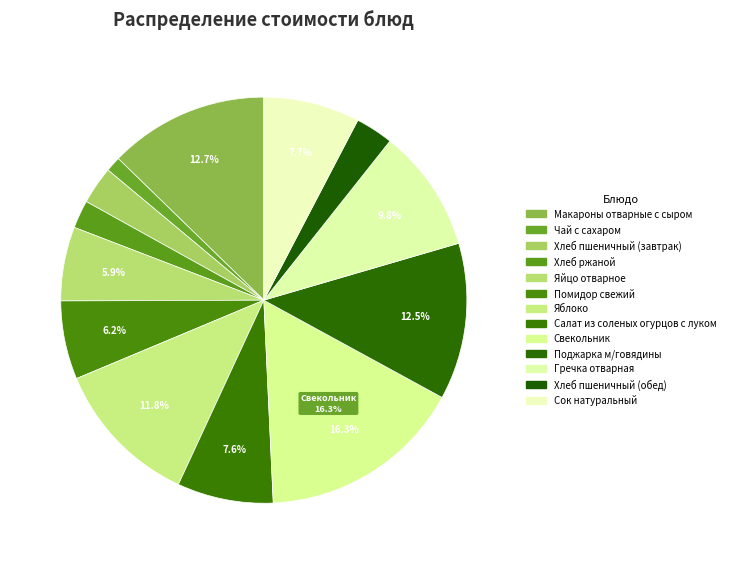

What percentage is NOT represented by Поджарка м/говядины?

87.5%